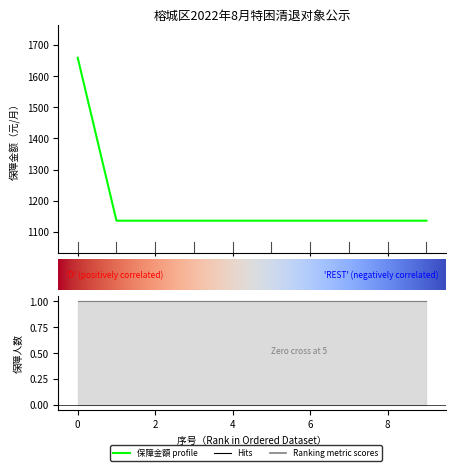

What is the greatest value displayed?

1659